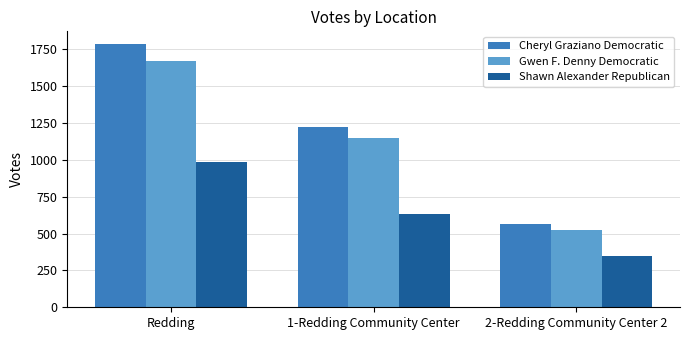

What is the difference between the Shawn Alexander Republican values at Redding and 2-Redding Community Center 2?

635